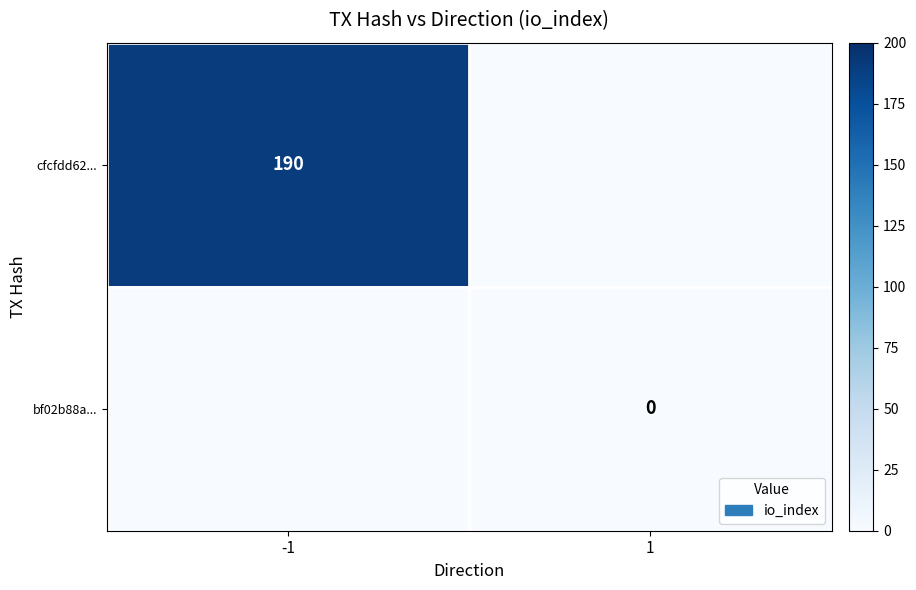

Count the number of categories in the chart.

2